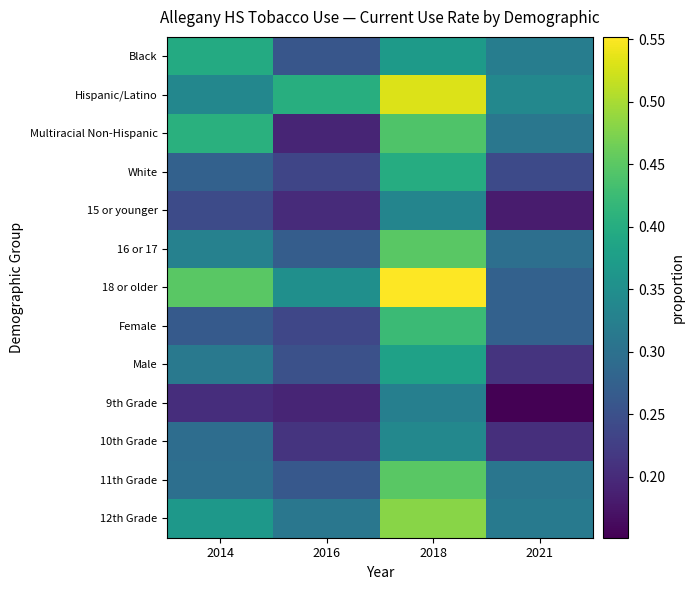

Reading right to left, what are all the values shown in this chart?

Black: 2021=0.3	2018=0.4	2016=0.3	2014=0.4
Hispanic/Latino: 2021=0.3	2018=0.5	2016=0.4	2014=0.3
Multiracial Non-Hispanic: 2021=0.3	2018=0.4	2016=0.2	2014=0.4
White: 2021=0.2	2018=0.4	2016=0.2	2014=0.3
15 or younger: 2021=0.2	2018=0.3	2016=0.2	2014=0.2
16 or 17: 2021=0.3	2018=0.5	2016=0.3	2014=0.3
18 or older: 2021=0.3	2018=0.6	2016=0.3	2014=0.4
Female: 2021=0.3	2018=0.4	2016=0.2	2014=0.3
Male: 2021=0.2	2018=0.4	2016=0.2	2014=0.3
9th Grade: 2021=0.2	2018=0.3	2016=0.2	2014=0.2
10th Grade: 2021=0.2	2018=0.3	2016=0.2	2014=0.3
11th Grade: 2021=0.3	2018=0.5	2016=0.3	2014=0.3
12th Grade: 2021=0.3	2018=0.5	2016=0.3	2014=0.4